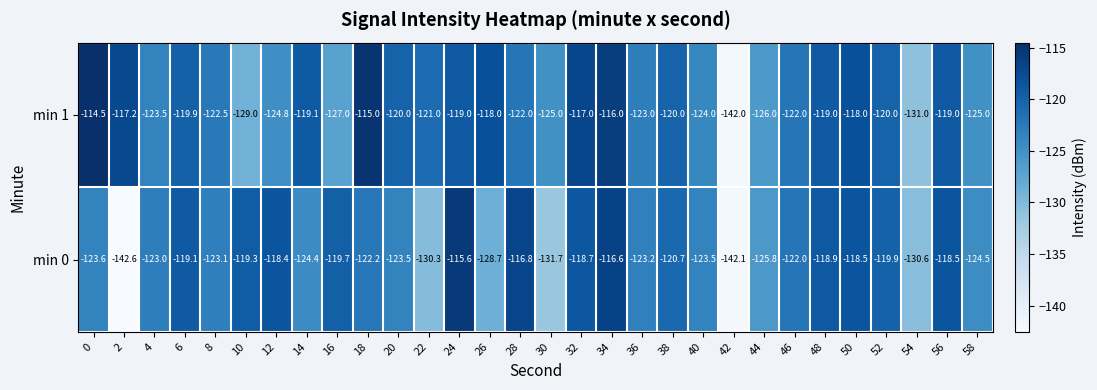

True or false: min 1 has a value of -41.9 at 6.

False